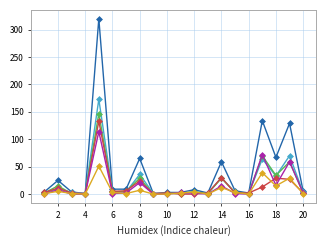

What is the maximum value shown in the chart?

320